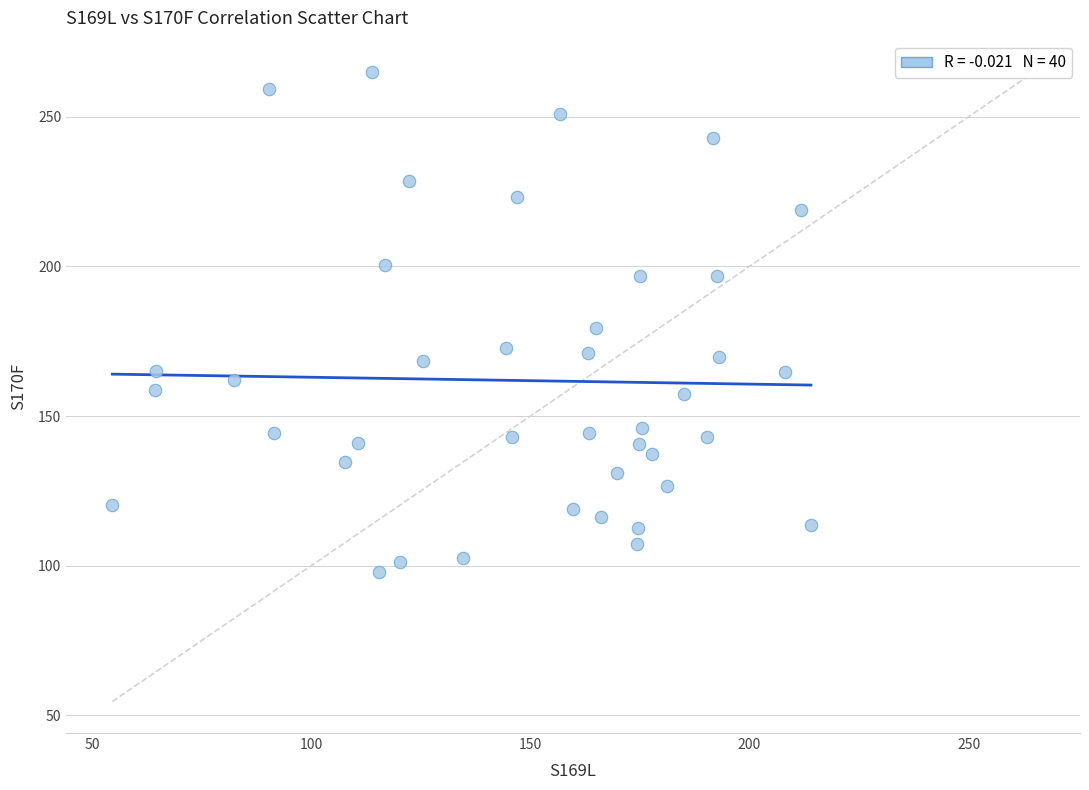

What is the range of X values (max minus min)?

159.4